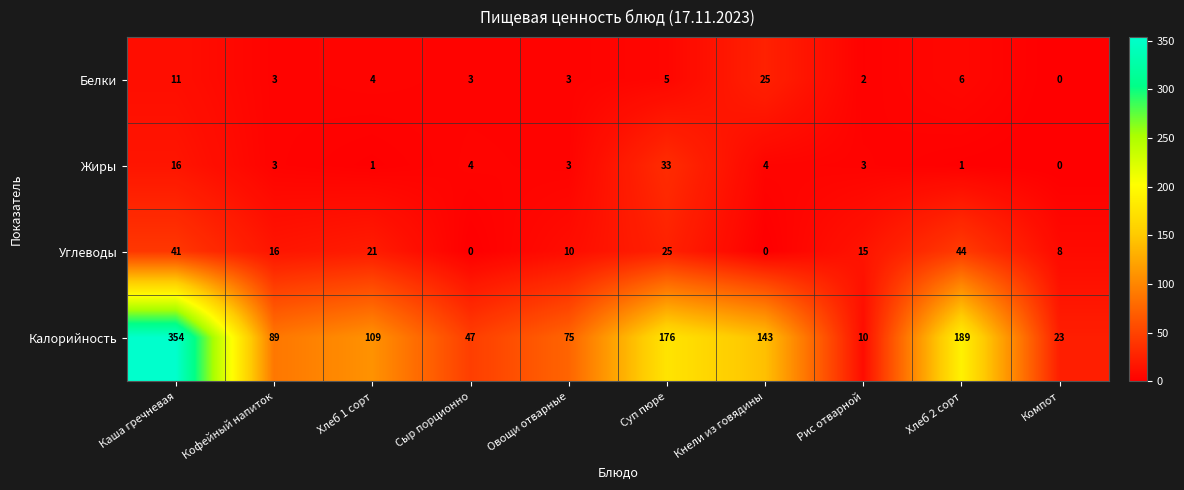

What is the difference between the second highest and second lowest values in the Калорийность series?

166